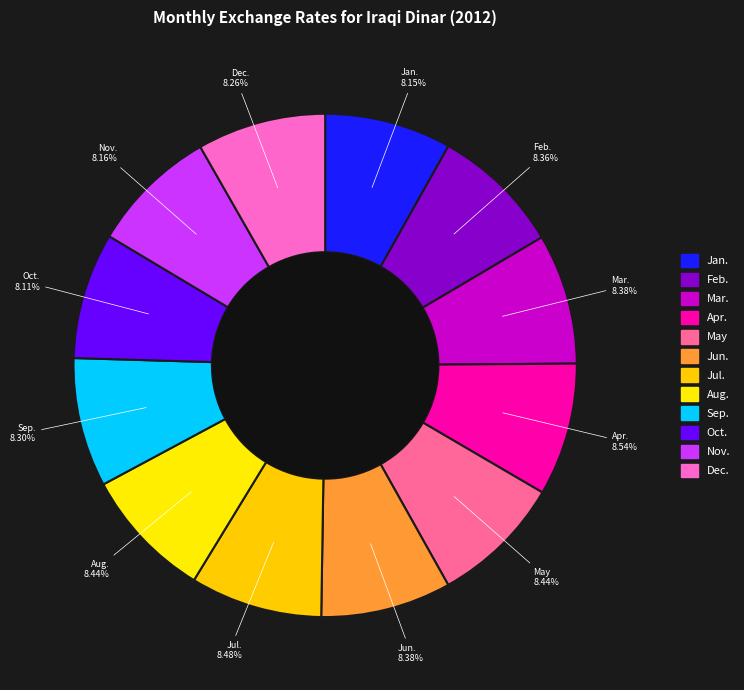

What is the total percentage of Mar. and Feb.?

16.7%